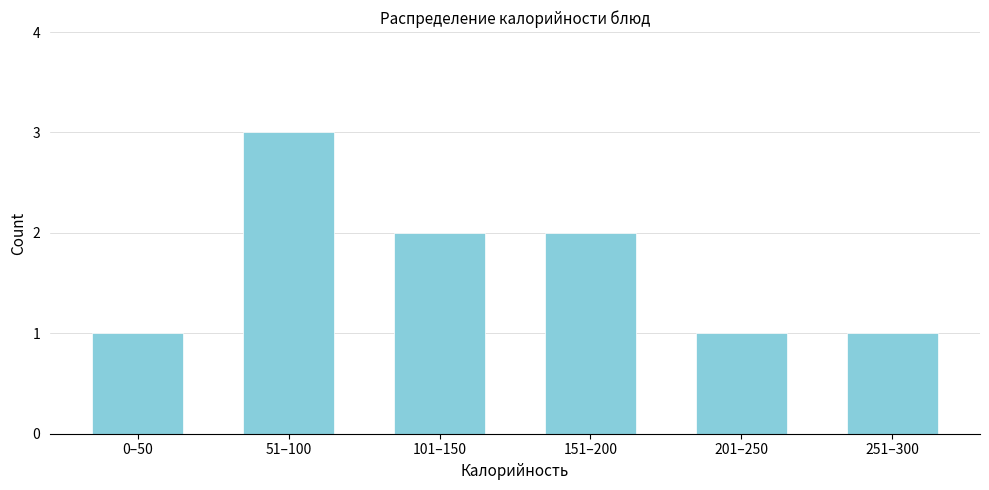

Reading left to right, list all the values displayed in this chart.

0–50=1	51–100=3	101–150=2	151–200=2	201–250=1	251–300=1